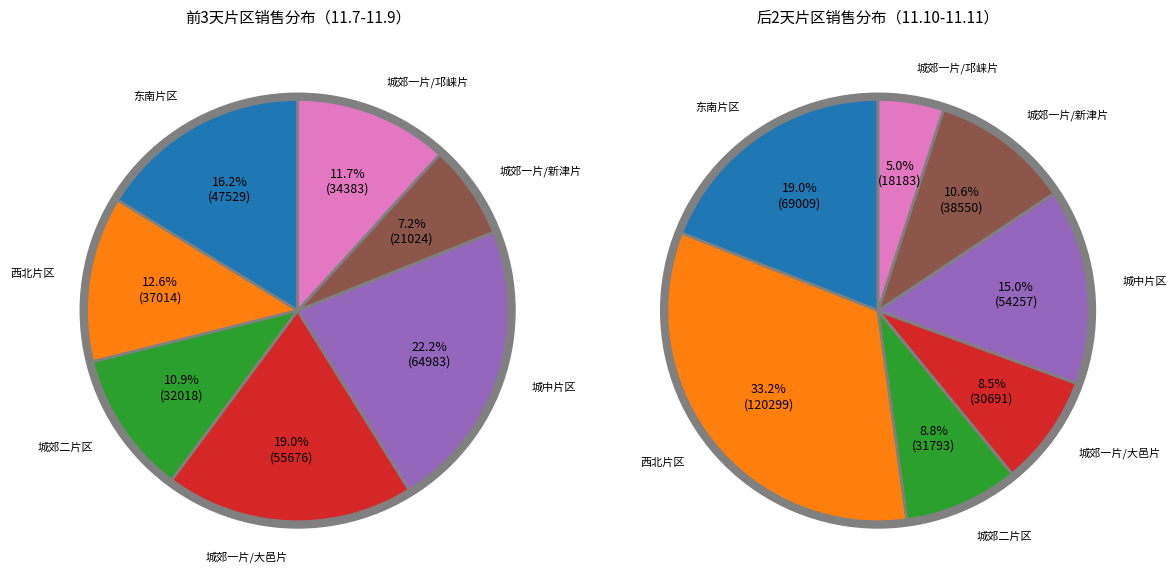

The 5 slice represents 7% of the pie. True or false?

True